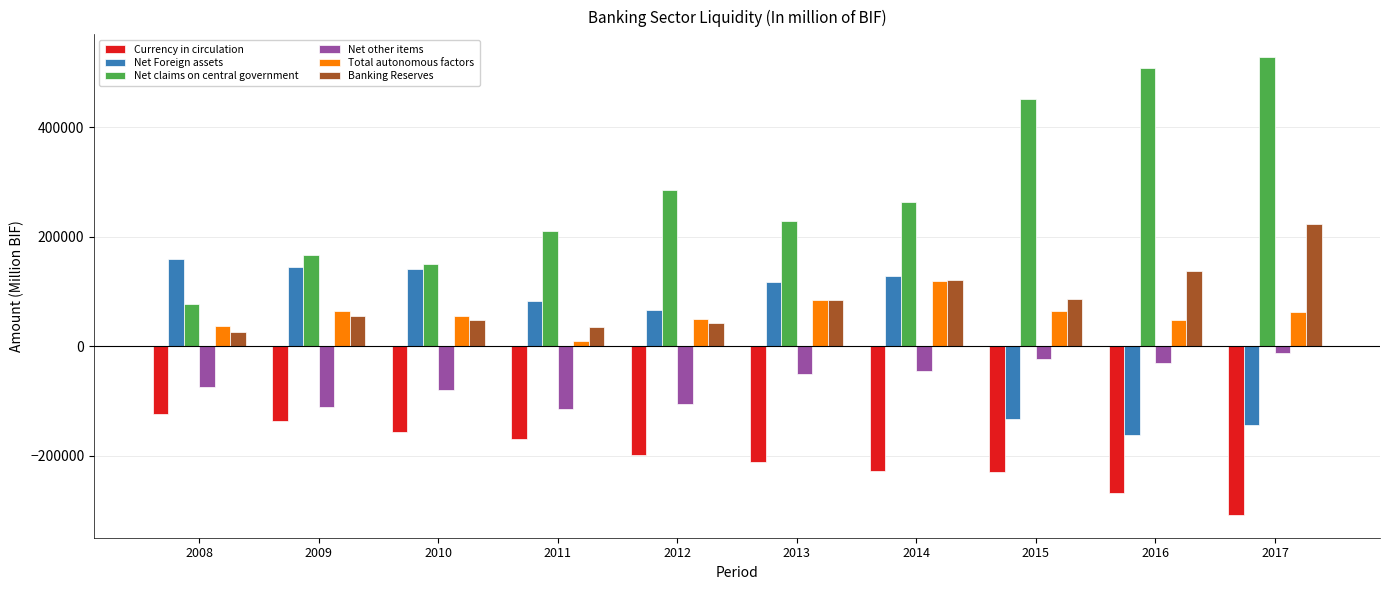

The value of Banking Reserves at 2013 is 116275.3. True or false?

False